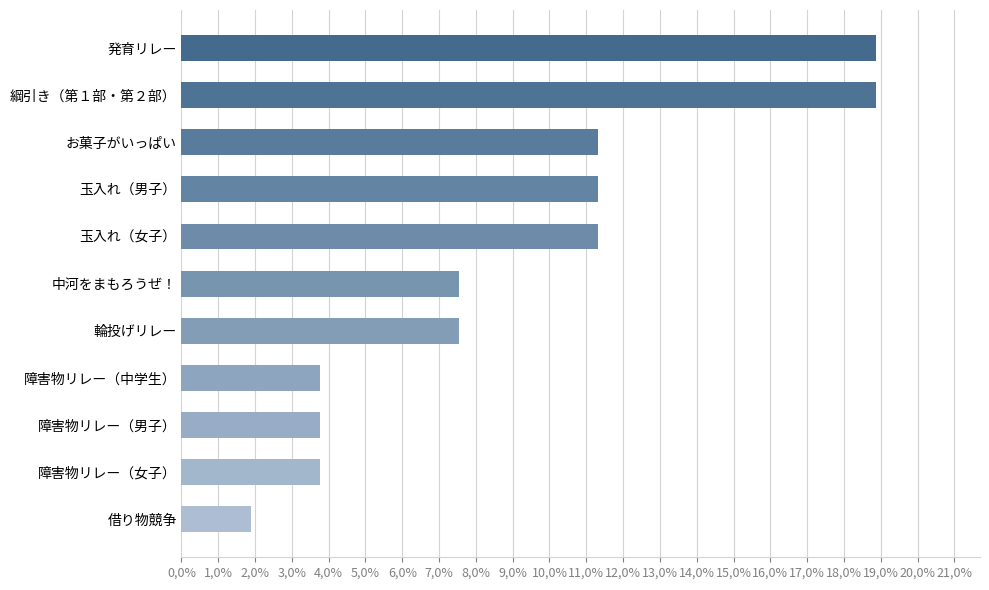

Does the chart contain any negative values?

No